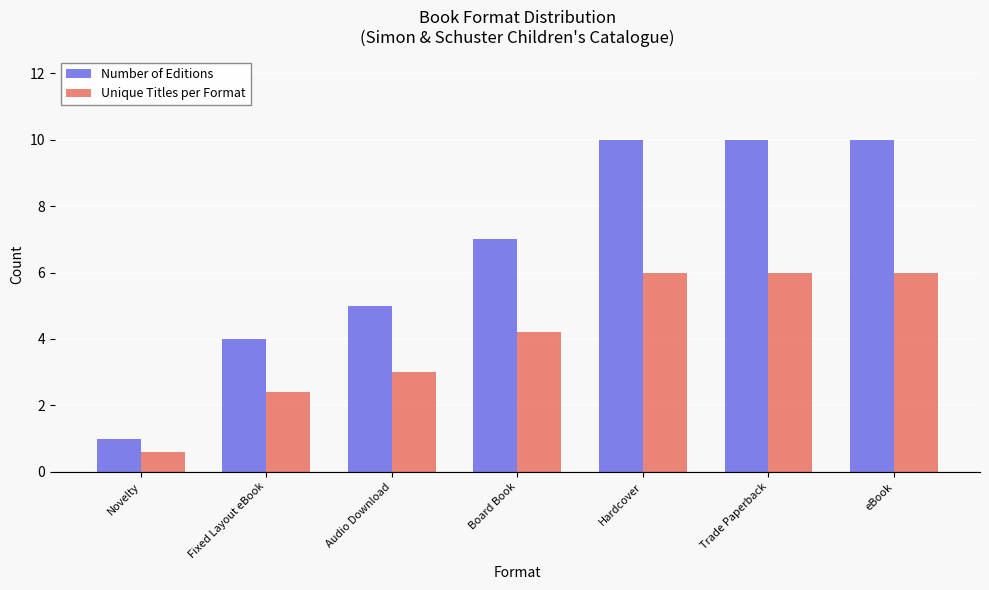

Between Fixed Layout eBook and Trade Paperback, which series saw the biggest shift?

Number of Editions